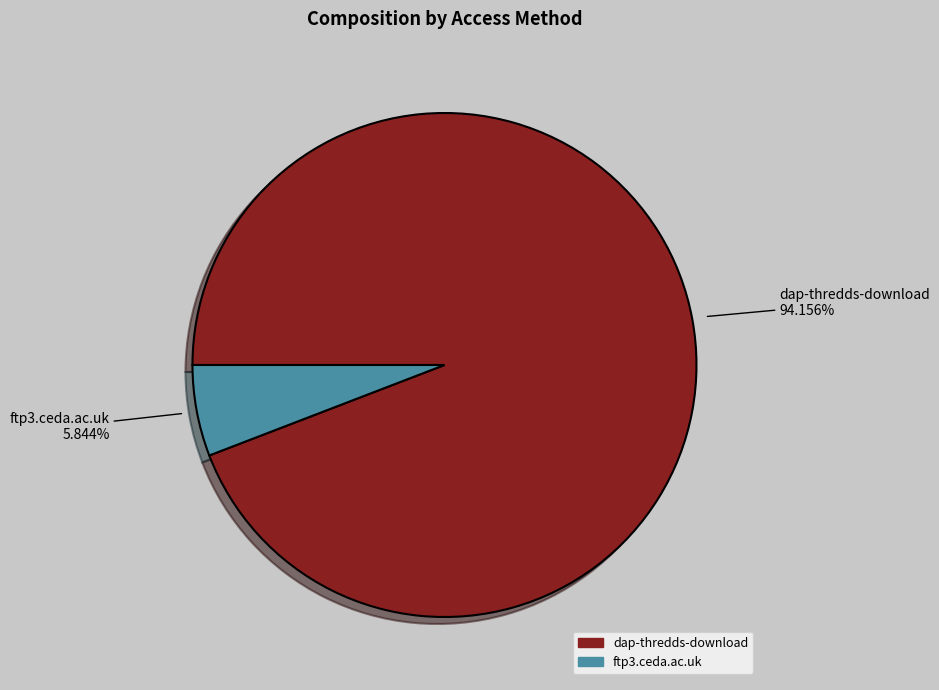

To the nearest percent, what percentage of the pie is dap-thredds-download?

94%